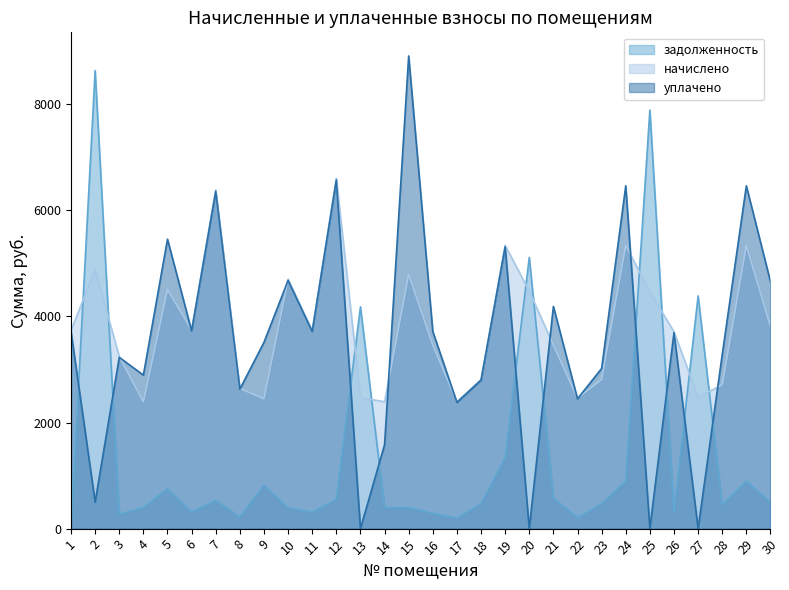

True or false: начислено has a value of 5896.5 at 30.

False